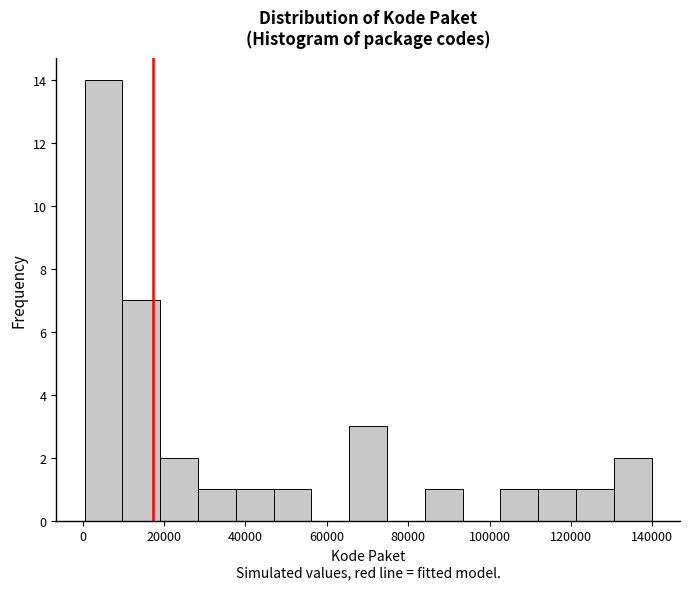

Reading left to right, list every bar in this chart as the range it spans on the x-axis followed by its height. Neither the bar edges nor the heights are printed on the chart, so give them approximately, as read against the axes.

0 to 10000: 14
10000 to 20000: 7
20000 to 28000: 2
28000 to 38000: 1
38000 to 46000: 1
46000 to 56000: 1
56000 to 66000: 0
66000 to 74000: 3
74000 to 84000: 0
84000 to 94000: 1
94000 to 102000: 0
102000 to 112000: 1
112000 to 122000: 1
122000 to 130000: 1
130000 to 140000: 2